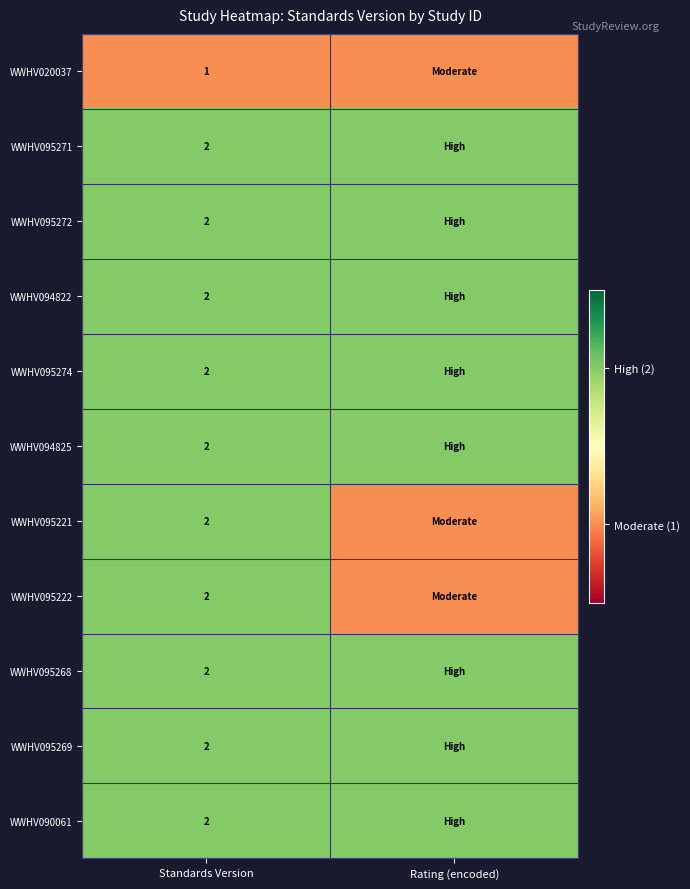

The WWHV094822 series shows 2 at Standards Version. True or false?

True